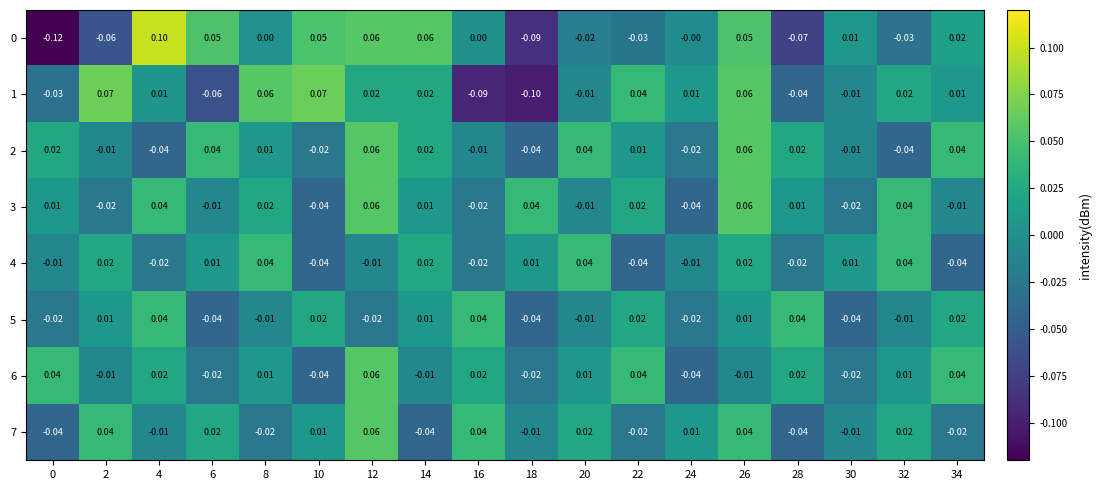

How many positive values does the 3 series have?

10